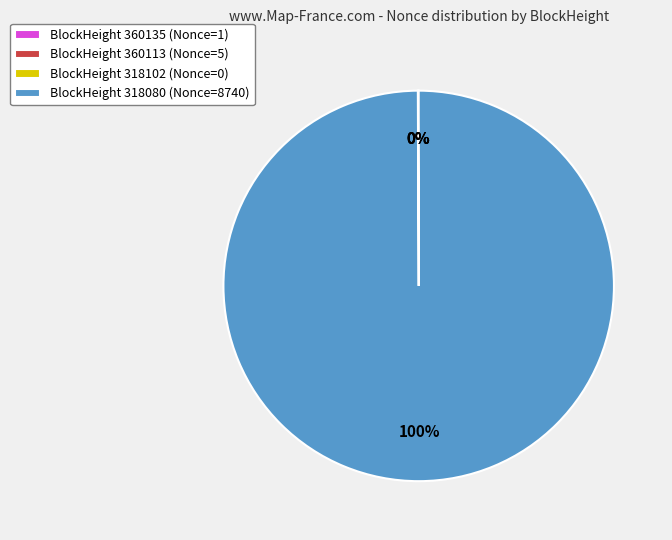

Is there any slice that represents more than half of the pie?

Yes